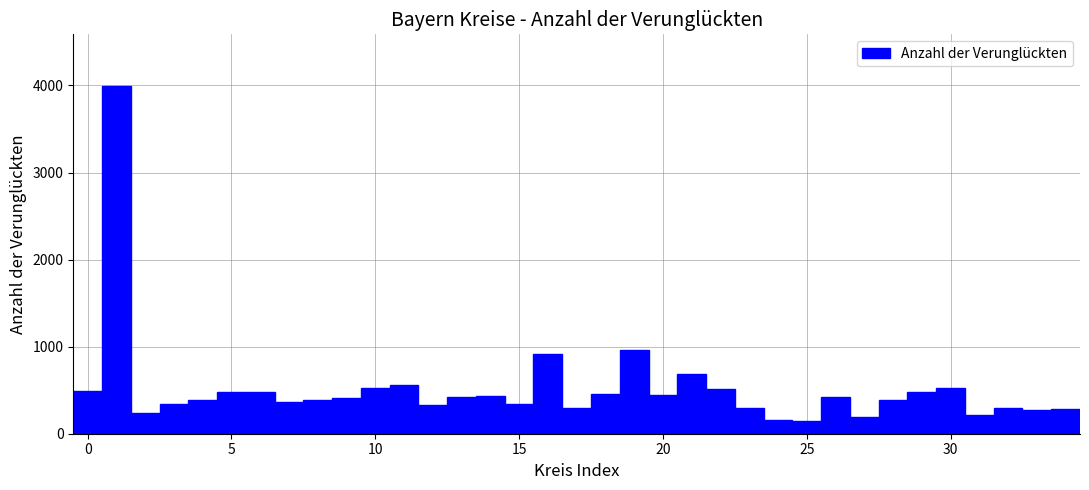

Read against the x-axis, roughly where is the centre of the tallest bar?

1.0